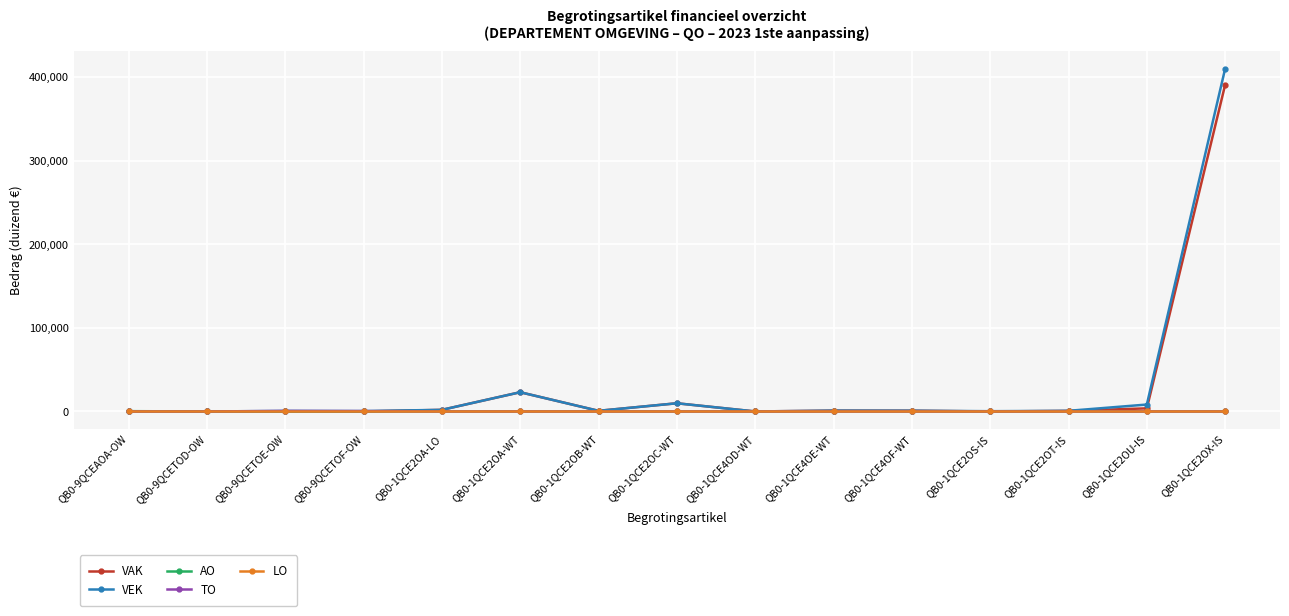

How many distinct data groups are displayed?

5